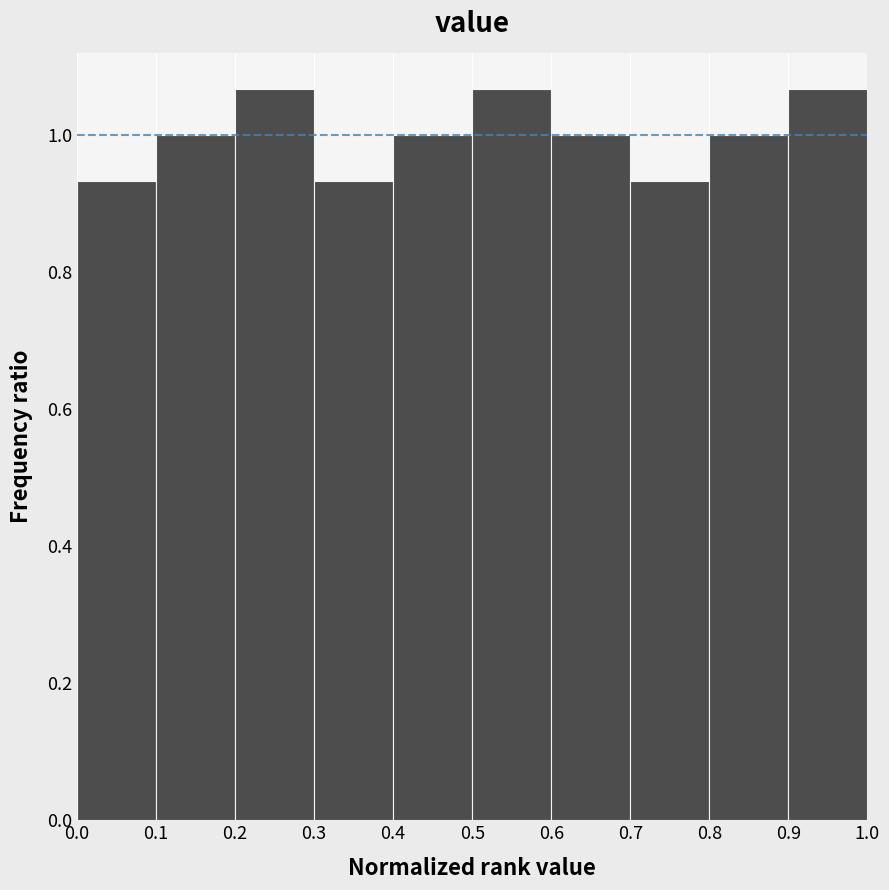

What is the height of the bar covering 0.2 to 0.3 on the x-axis? The values are not printed on the chart, so give them approximately, as read against the axis.

1.06